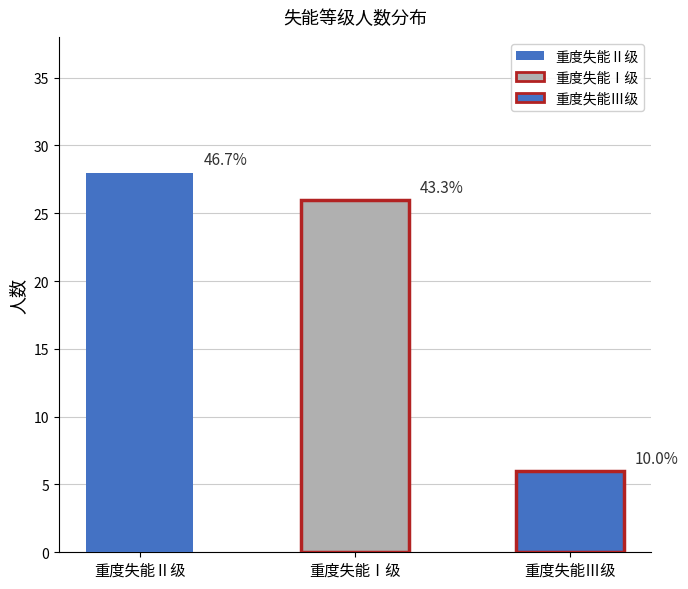

What is the minimum value shown in the chart?

6